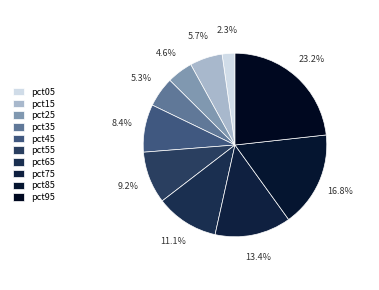

Count the number of slices in the pie.

10